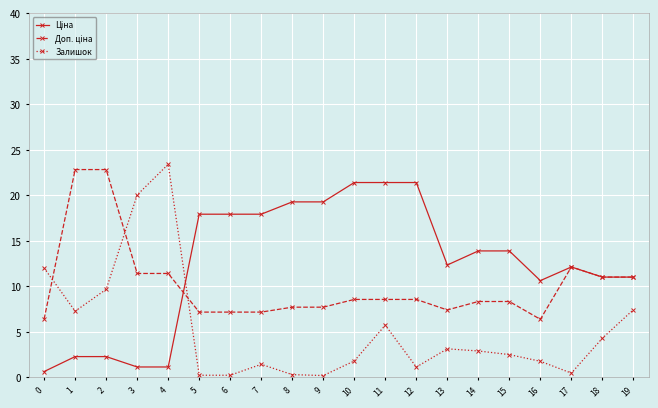

At how many categories does at least one series exceed 21?

6